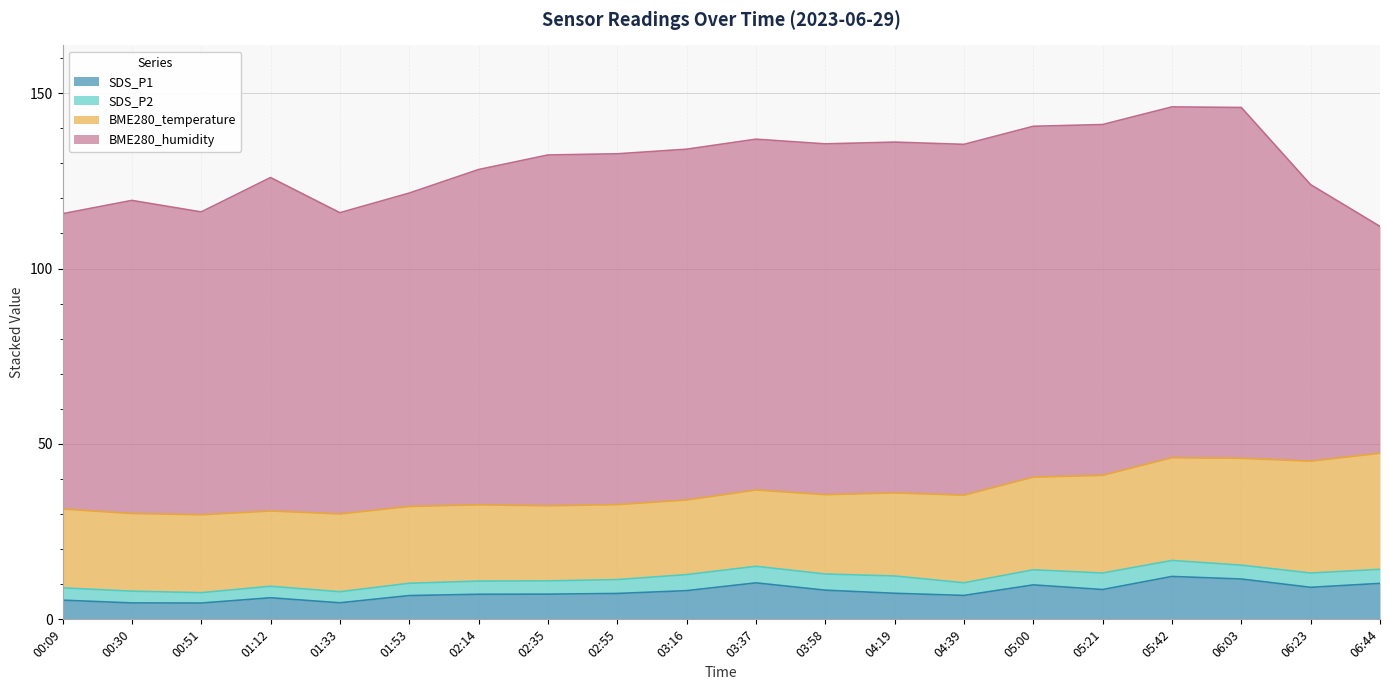

Reading left to right, list all the values displayed in this chart.

SDS_P1: 00:09=5.5	00:30=4.7	00:51=4.7	01:12=6.2	01:33=4.7	01:53=6.8	02:14=7.2	02:35=7.2	02:55=7.4	03:16=8.2	03:37=10.4	03:58=8.3	04:19=7.4	04:39=6.8	05:00=9.8	05:21=8.5	05:42=12.2	06:03=11.5	06:23=9.1	06:44=10.2
SDS_P2: 00:09=3.5	00:30=3.4	00:51=3.0	01:12=3.3	01:33=3.1	01:53=3.5	02:14=3.8	02:35=3.8	02:55=4.0	03:16=4.6	03:37=4.7	03:58=4.6	04:19=4.9	04:39=3.6	05:00=4.3	05:21=4.7	05:42=4.5	06:03=4.0	06:23=4.1	06:44=4.0
BME280_temperature: 00:09=22.5	00:30=22.1	00:51=22.2	01:12=21.5	01:33=22.2	01:53=21.9	02:14=21.8	02:35=21.4	02:55=21.4	03:16=21.3	03:37=21.8	03:58=22.6	04:19=23.7	04:39=25.0	05:00=26.4	05:21=27.9	05:42=29.3	06:03=30.5	06:23=31.9	06:44=33.1
BME280_humidity: 00:09=84.2	00:30=89.2	00:51=86.3	01:12=95.0	01:33=85.9	01:53=89.3	02:14=95.6	02:35=100.0	02:55=100.0	03:16=100.0	03:37=100.0	03:58=100.0	04:19=100.0	04:39=100.0	05:00=100.0	05:21=100.0	05:42=100.0	06:03=100.0	06:23=78.8	06:44=64.7